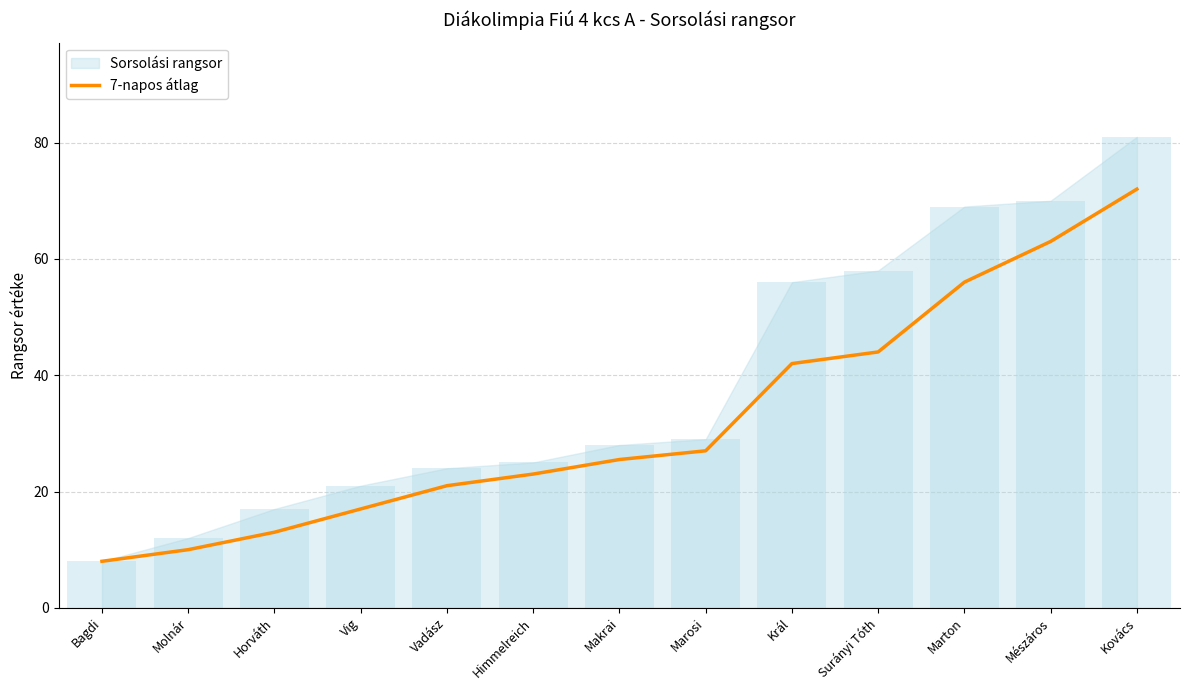

Where does the data first go above 25?

Makrai